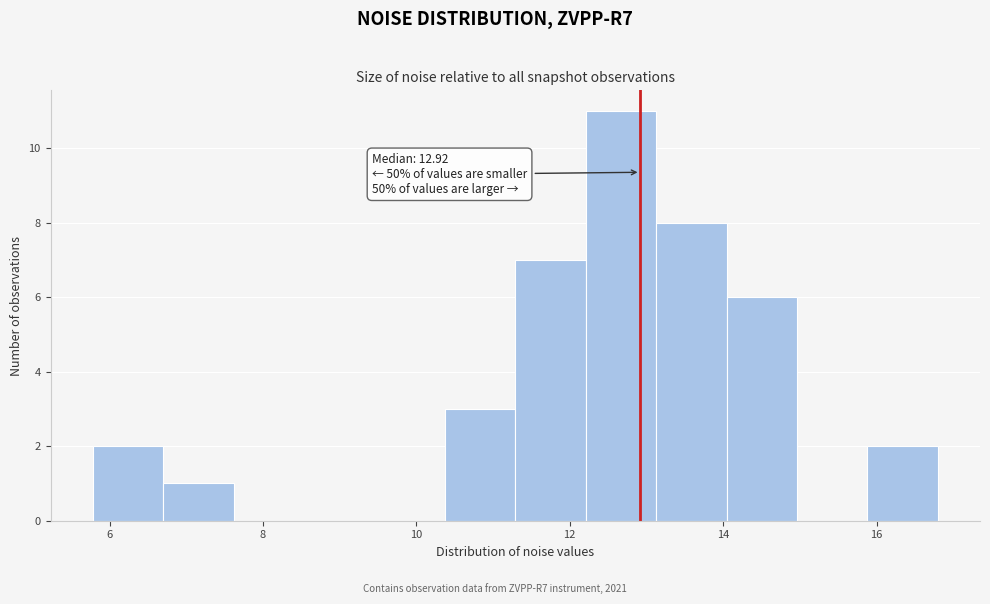

Which range on the x-axis has the tallest bar?

12.2 to 13.2